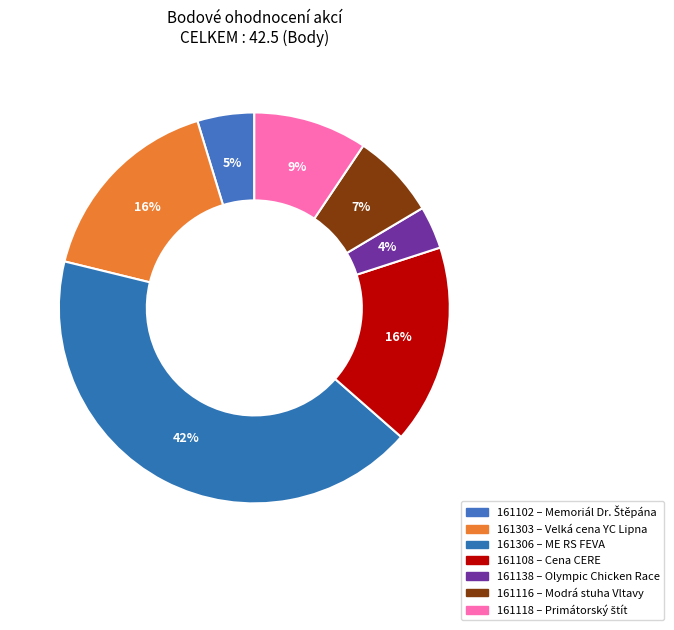

Which has a higher value, 161118 or 161303?

161303